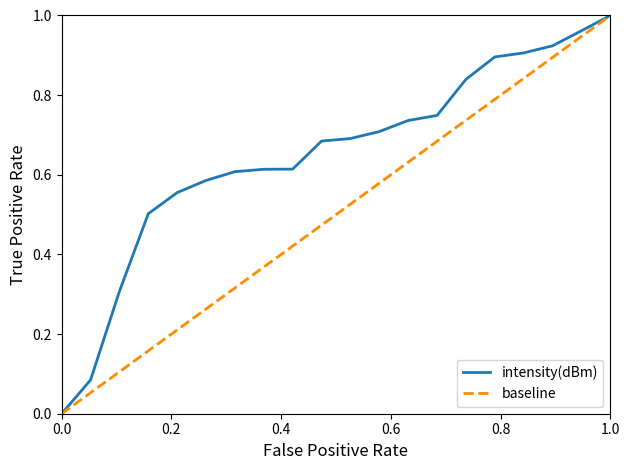

Which series has the largest total across all categories?

intensity(dBm)